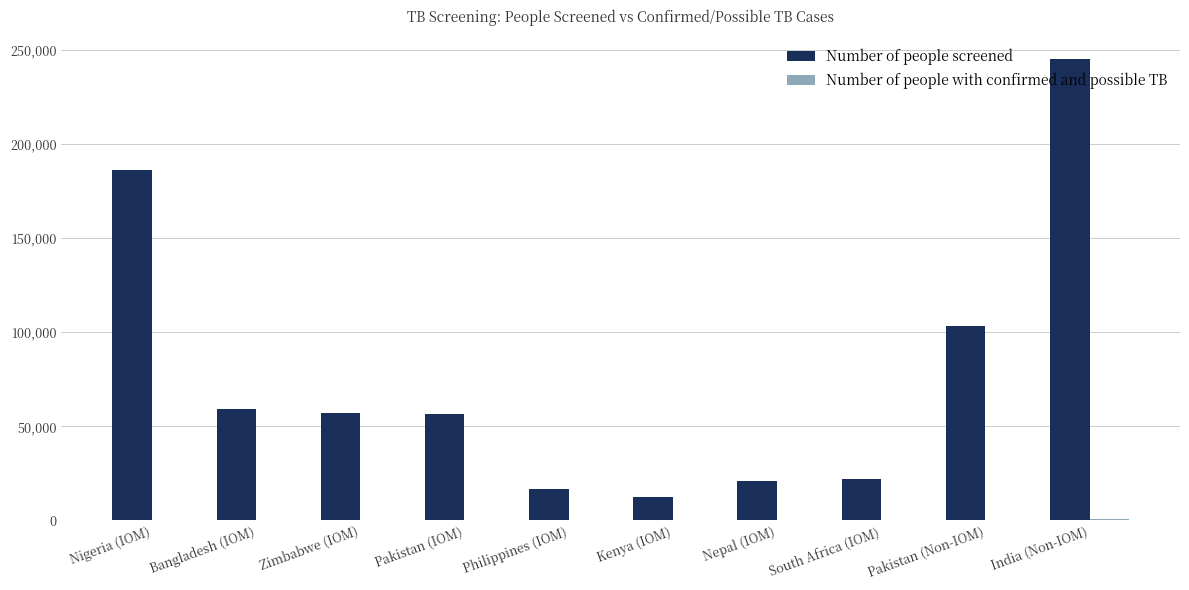

The value of Number of people screened at India (Non-IOM) is 245142. True or false?

True